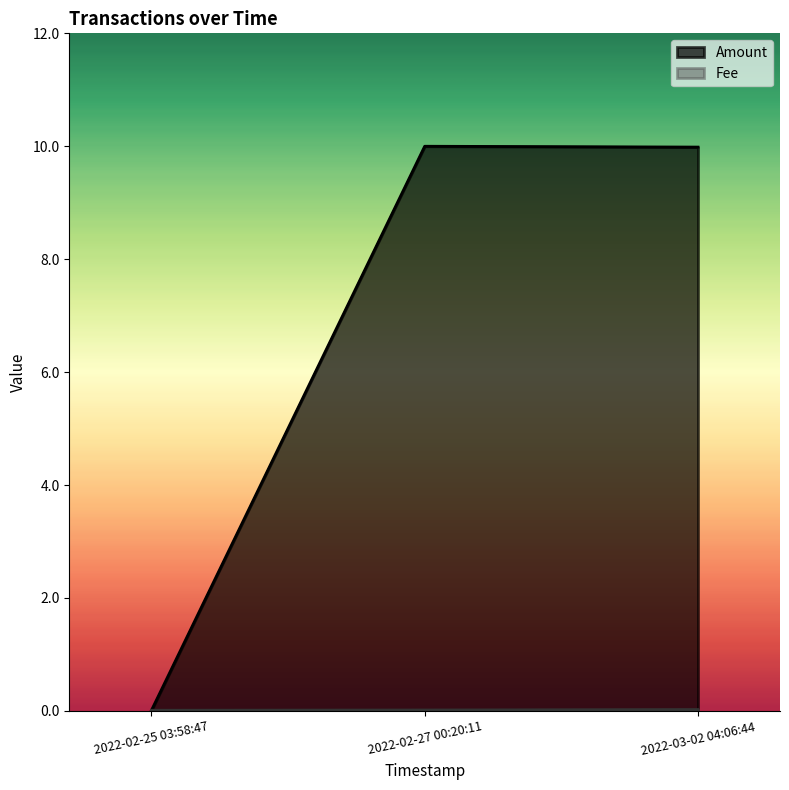

Rank the categories by Fee value from lowest to highest.

2022-02-25 03:58:47, 2022-02-27 00:20:11, 2022-03-02 04:06:44